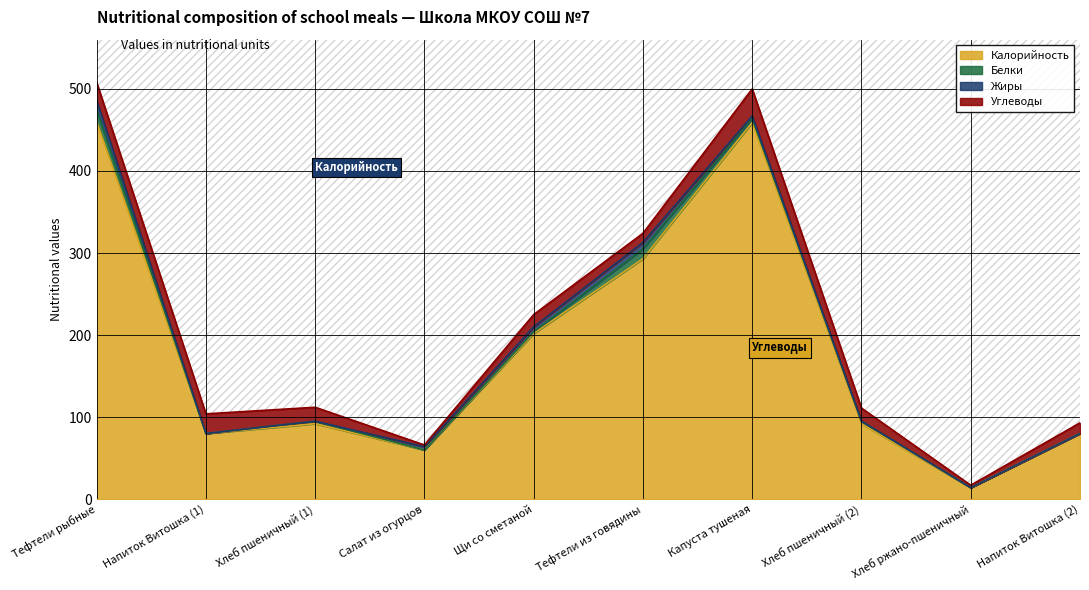

The Калорийность series shows 26 at Хлеб пшеничный (1). True or false?

False